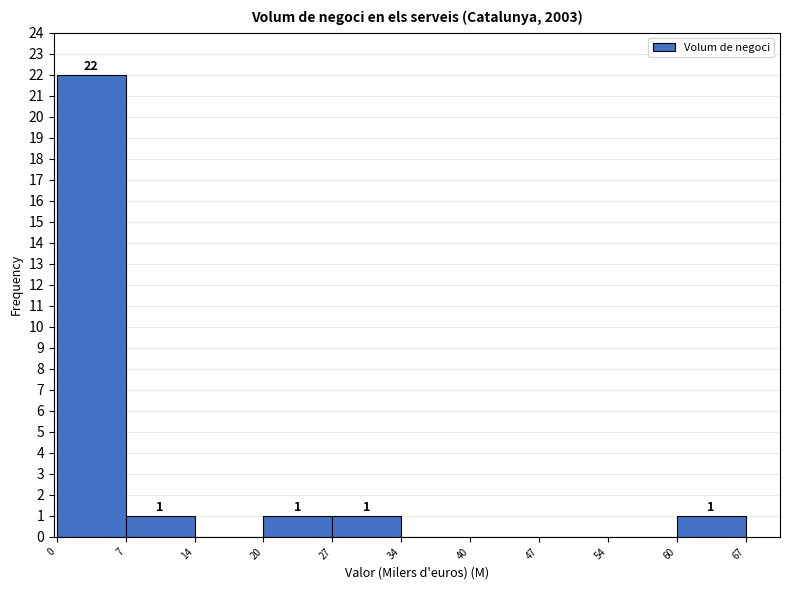

Which range on the x-axis has the tallest bar?

0 to 7